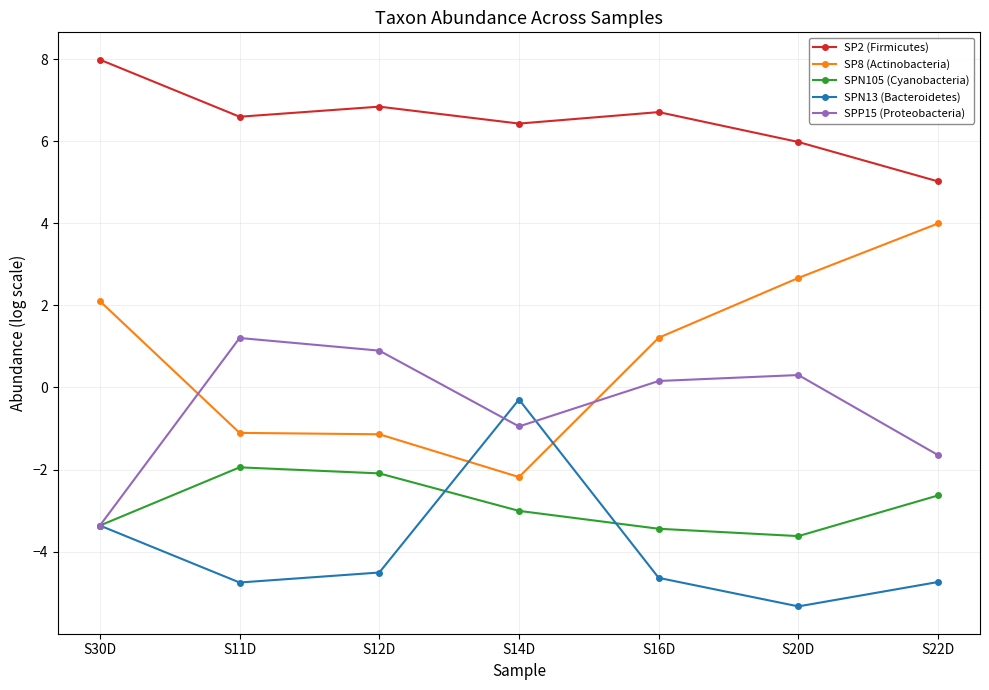

Is the value of SP2 (Firmicutes) at S20D greater than the value of SP8 (Actinobacteria) at S11D?

Yes